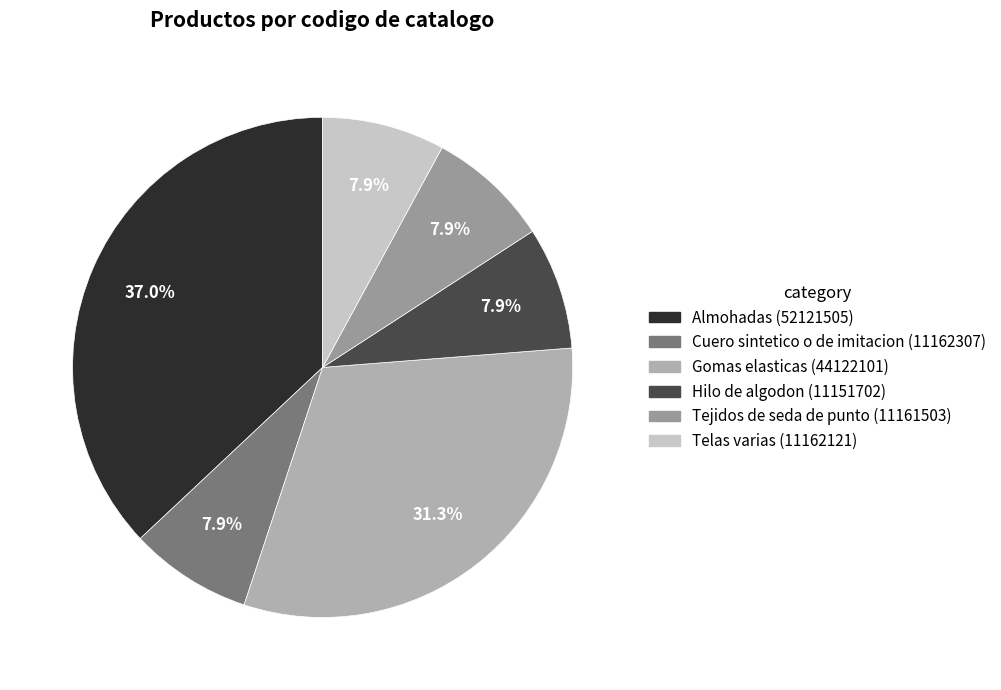

Is there any slice that represents more than half of the pie?

No